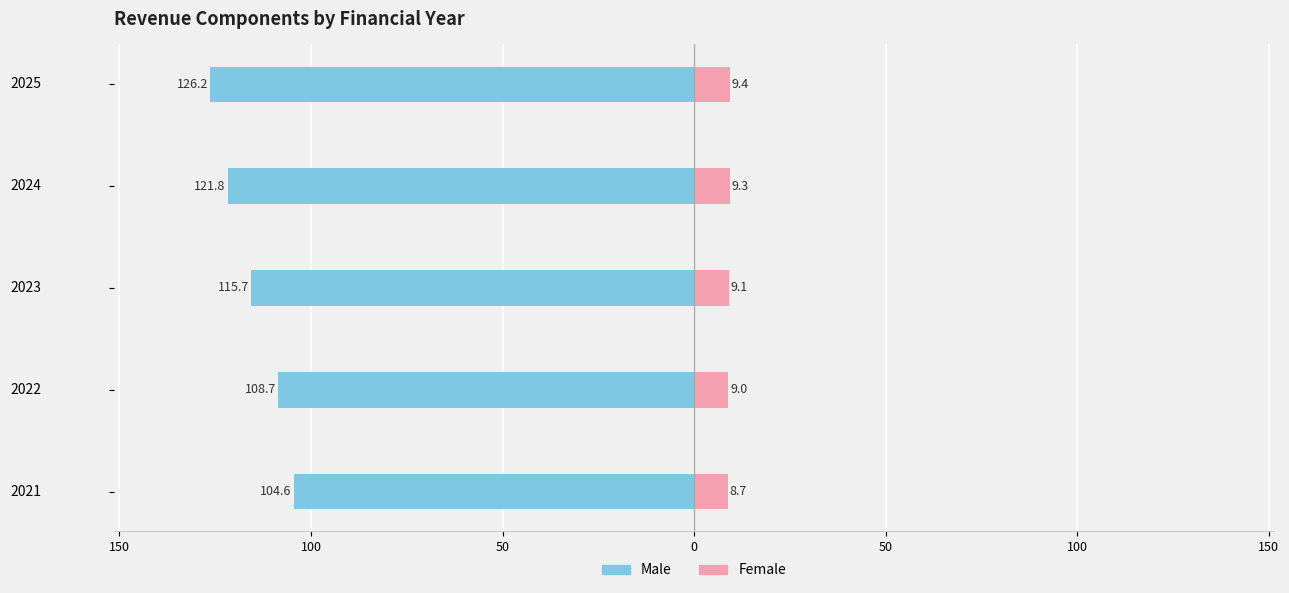

How many data points in Male are above -115?

2